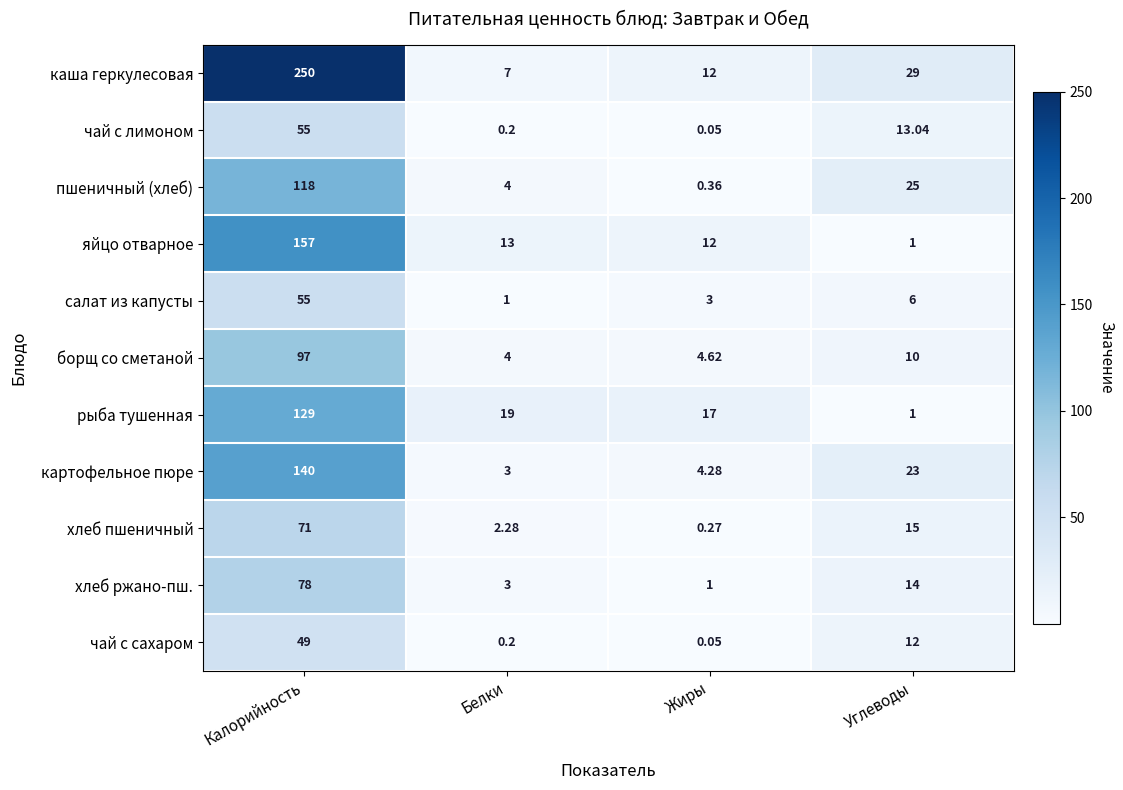

At which category is the sum across all series the highest?

Калорийность